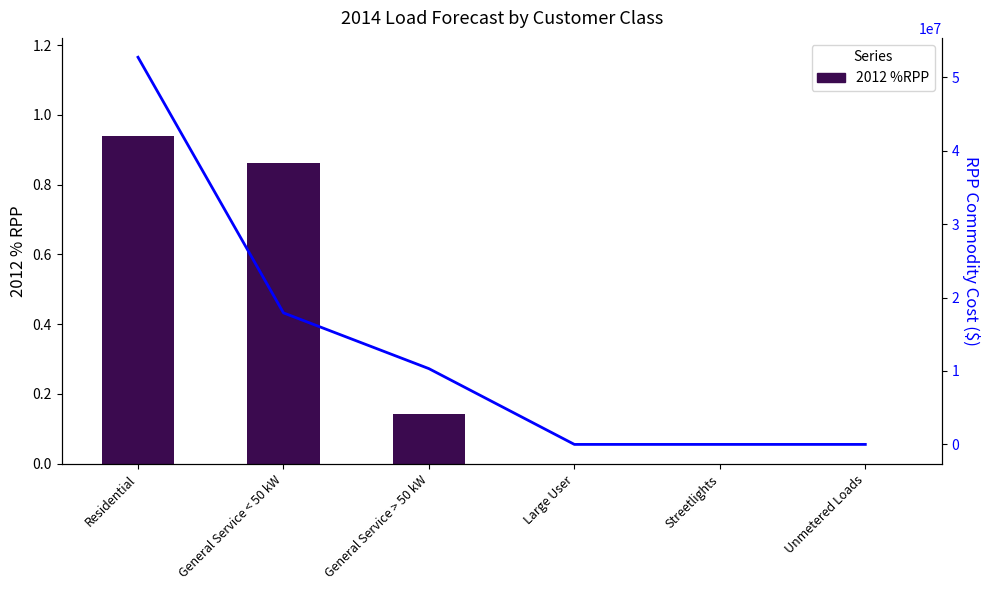

What position from the left is Unmetered Loads?

6